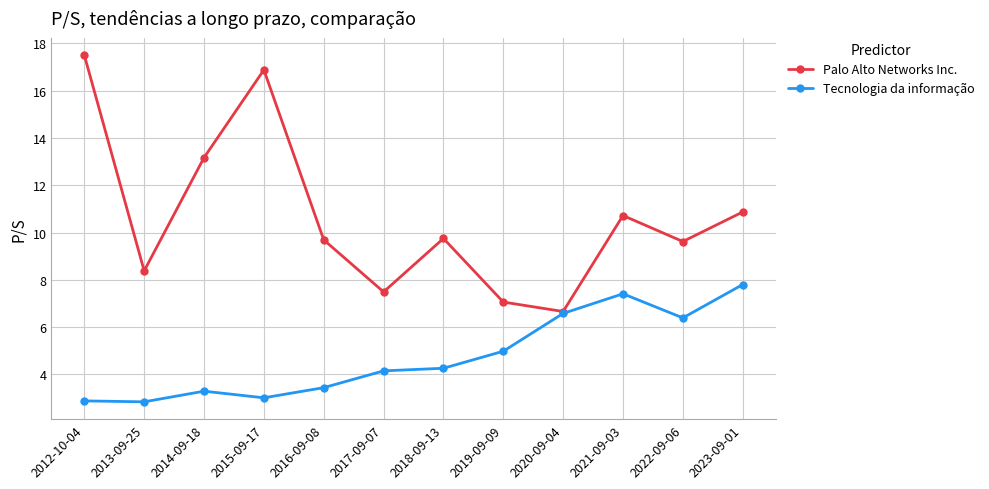

Where is the first local minimum for Palo Alto Networks Inc.?

2013-09-25